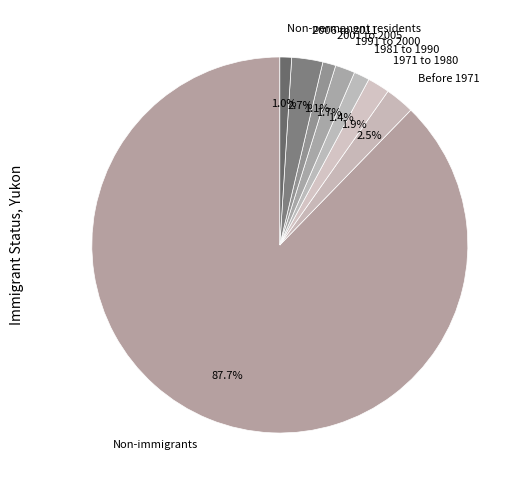

The 1971 to 1980 slice represents 2% of the pie. True or false?

True